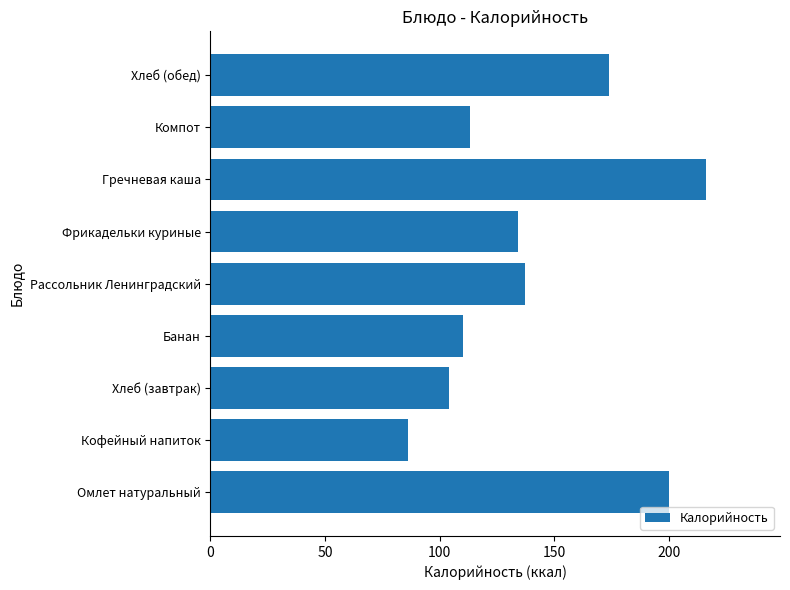

At which category does the chart reach its minimum across all series?

Кофейный напиток